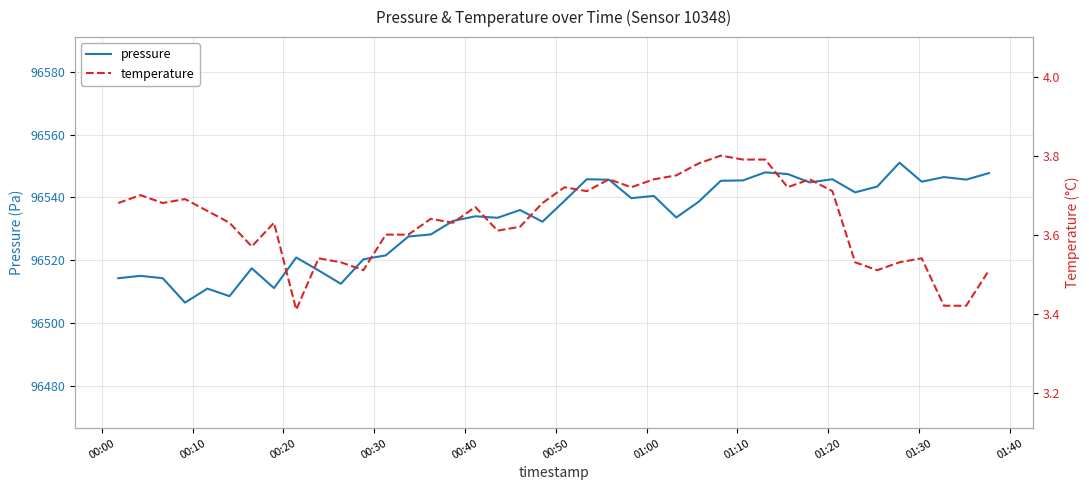

Which series has the largest range (max minus min)?

pressure